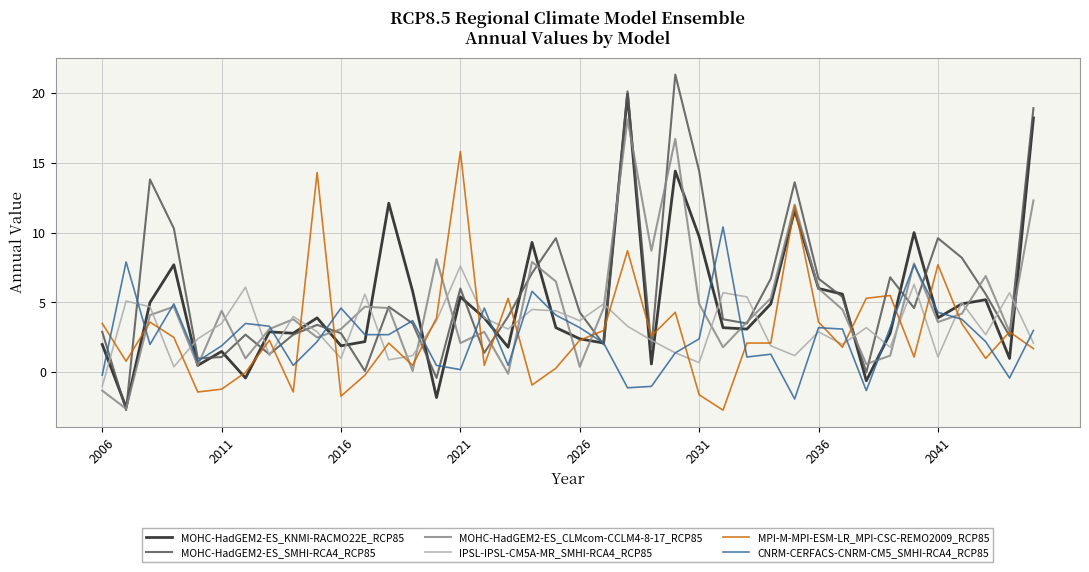

What is the minimum value for MOHC-HadGEM2-ES_SMHI-RCA4_RCP85?

-2.7